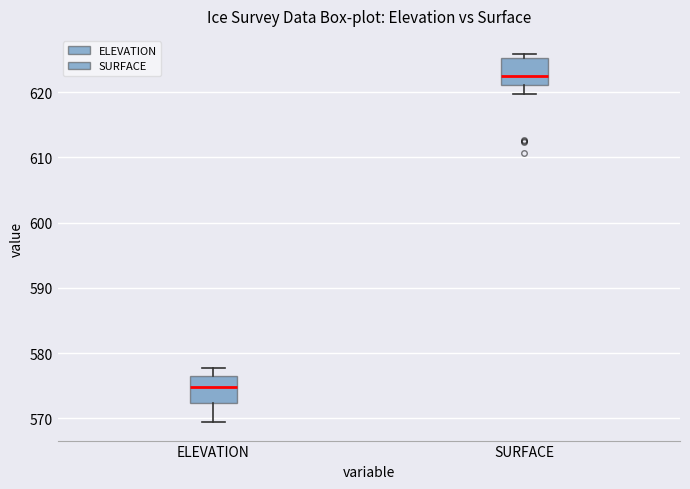

Which box's median line is the highest?

SURFACE